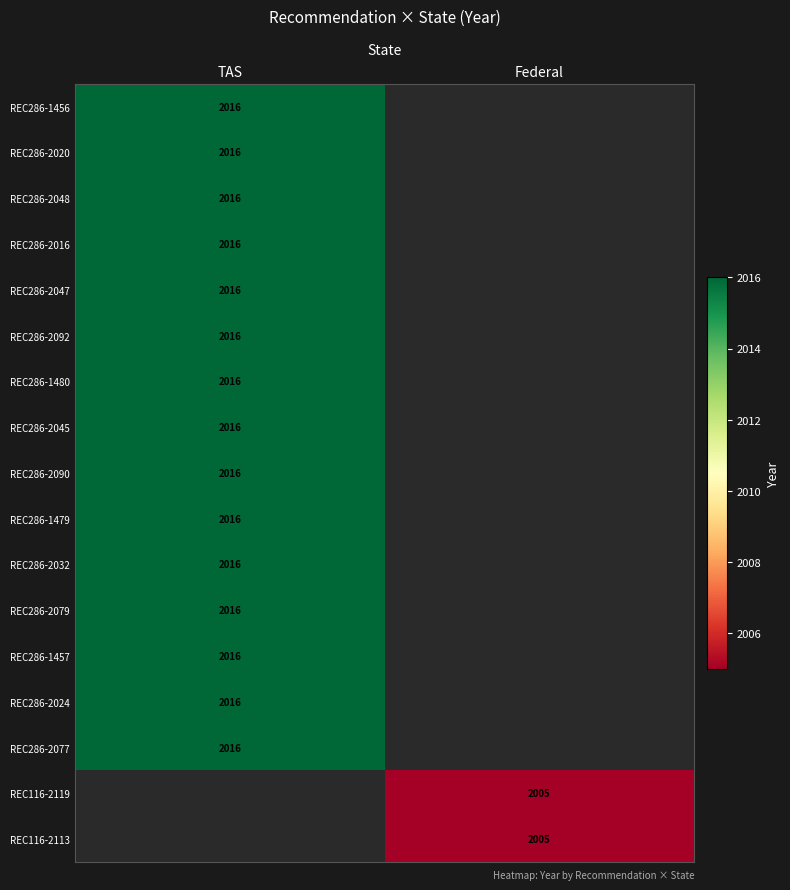

True or false: REC286-2045 has a value of 1326.1 at TAS.

False